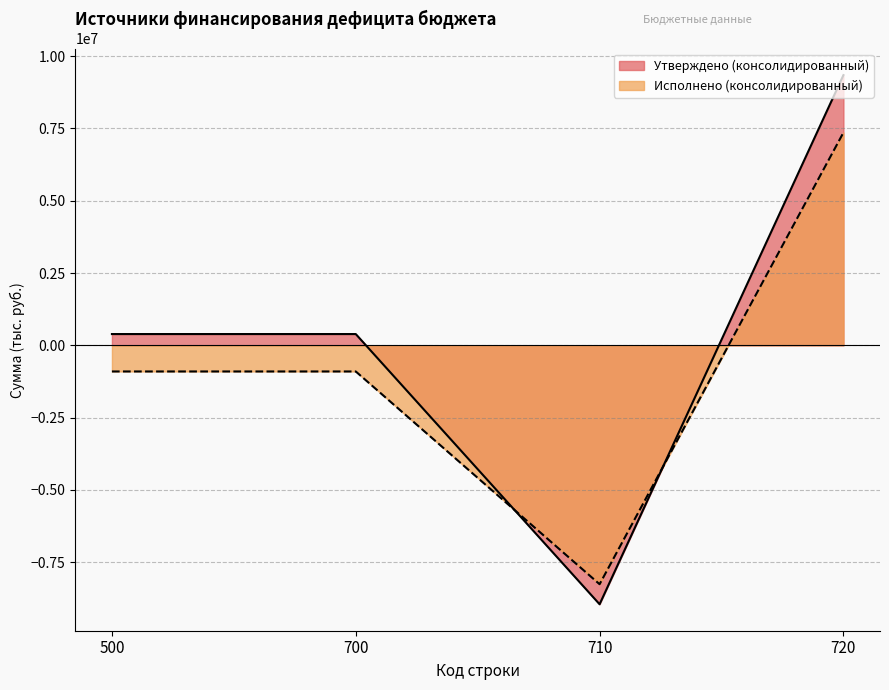

Count the number of data series in this chart.

2